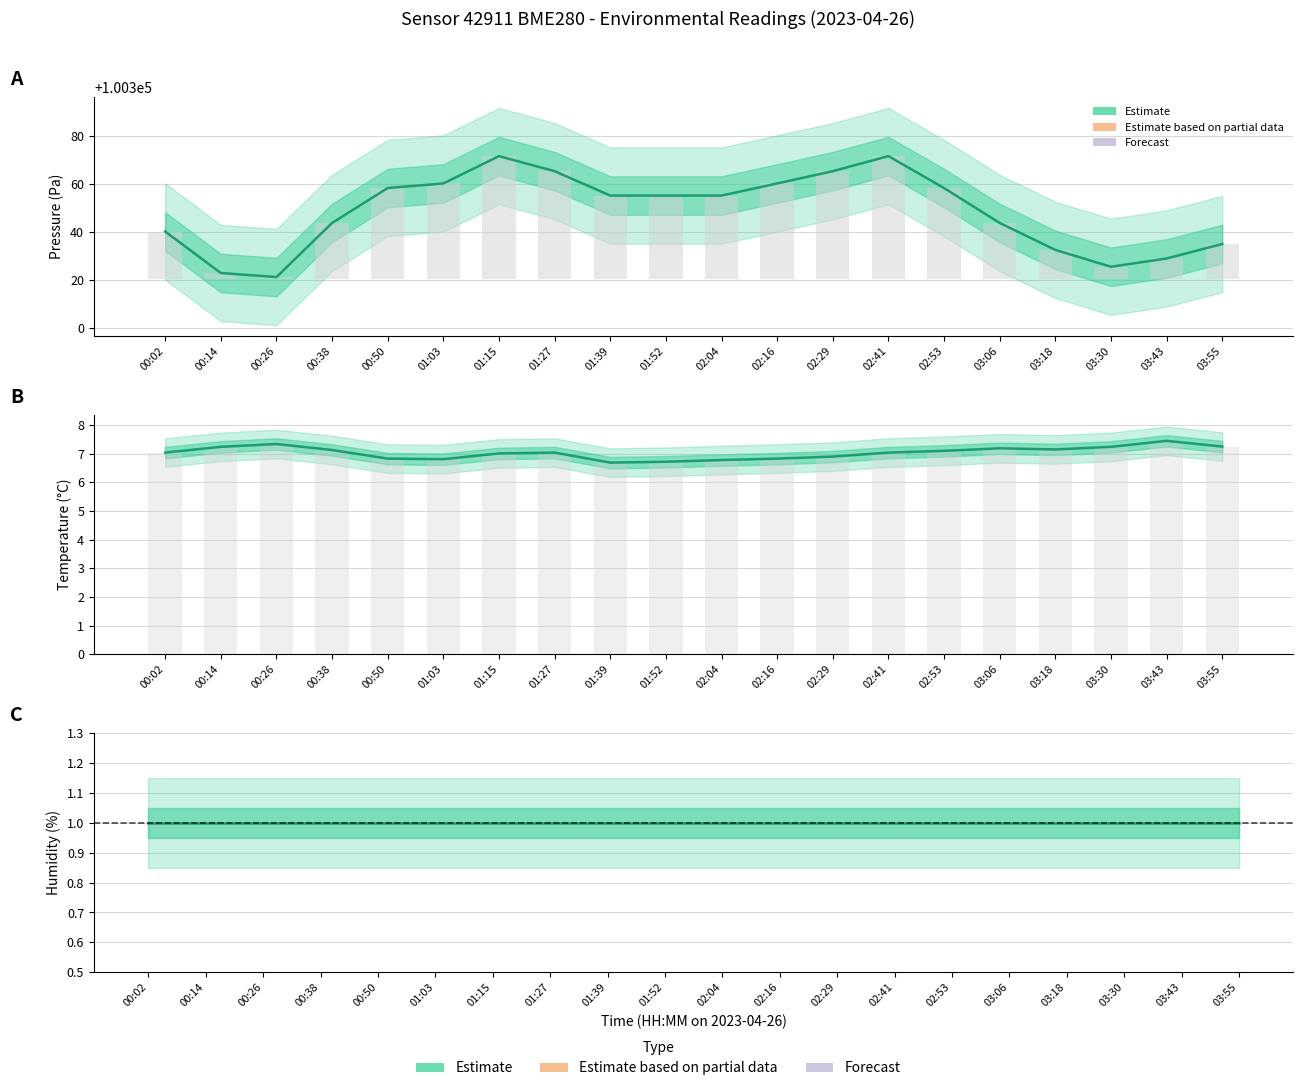

What is the difference between the maximum and minimum values?

0.8